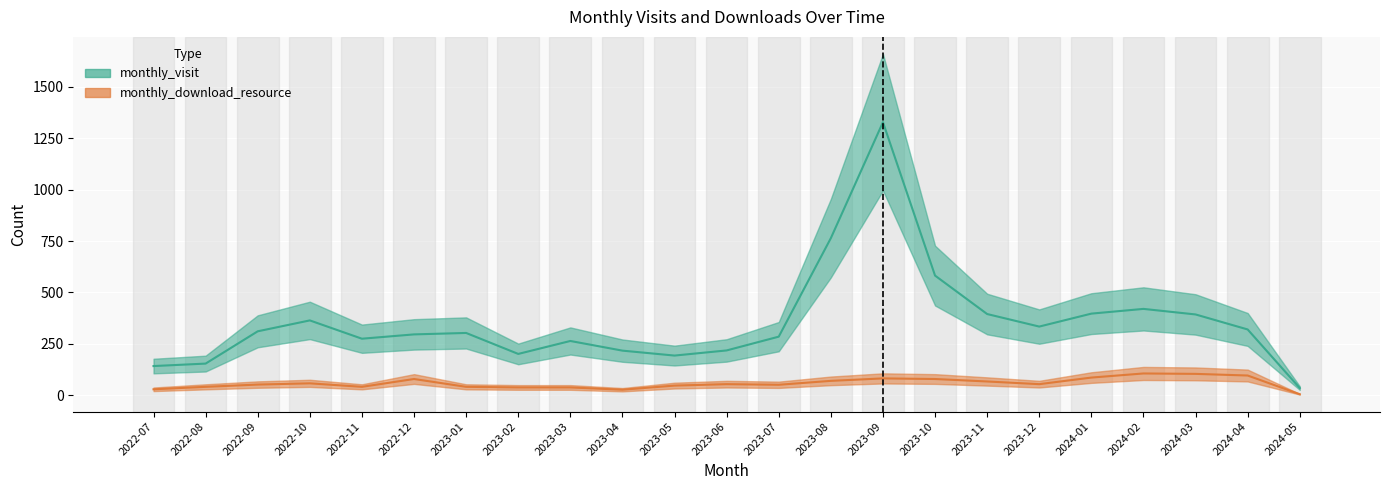

In monthly_visit, how many points are higher than both neighbors (excluding endpoints)?

5